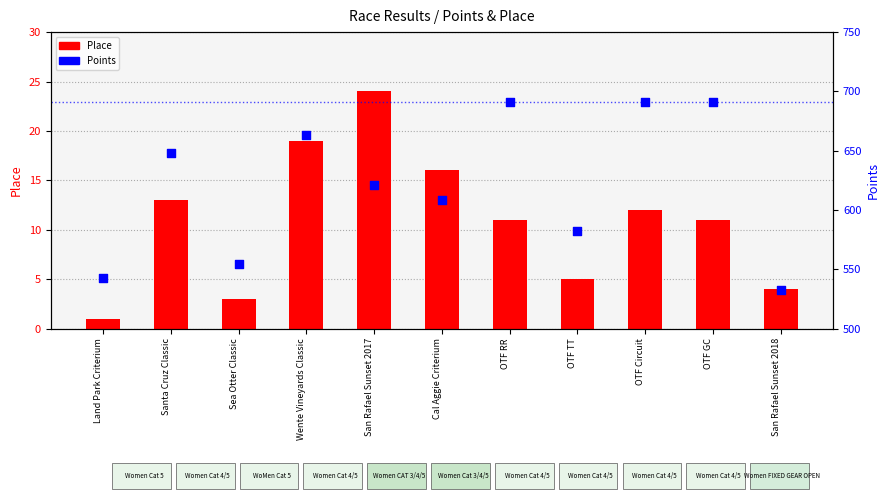

What is the total value across all series at OTF Circuit?

703.1